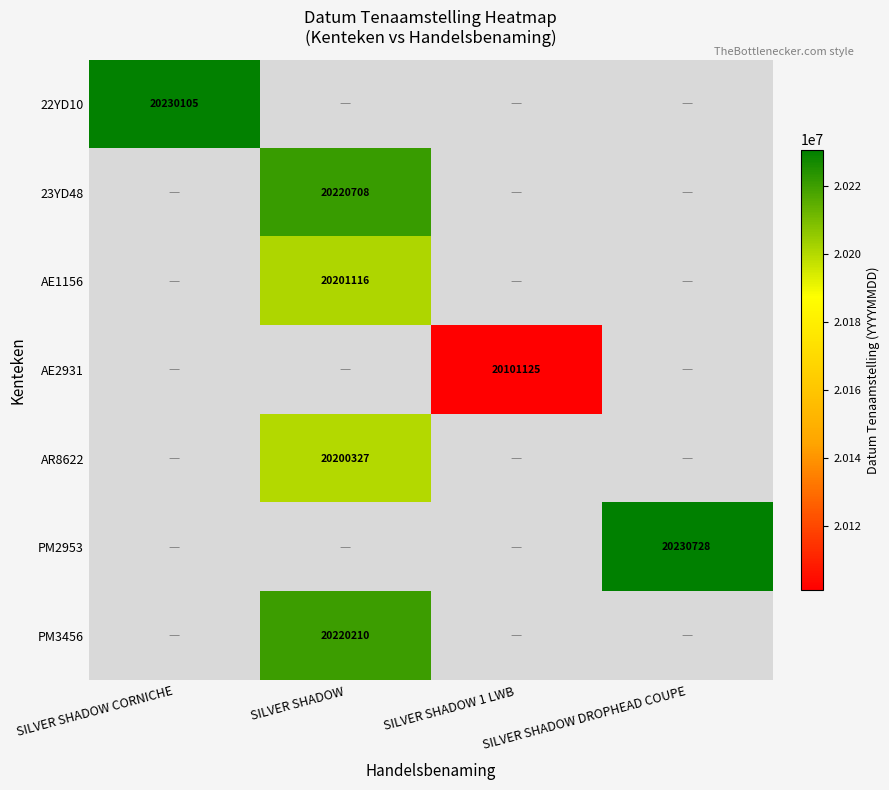

Is it true that PM3456 equals 20220210 at SILVER SHADOW?

True